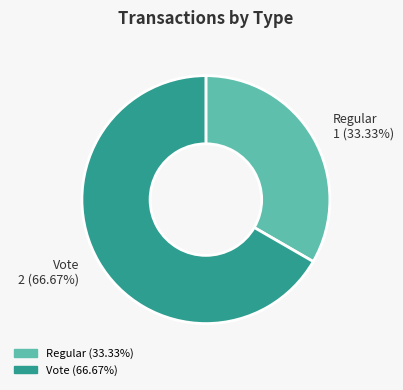

To the nearest percent, what is the difference between the largest and smallest slice percentages?

33%